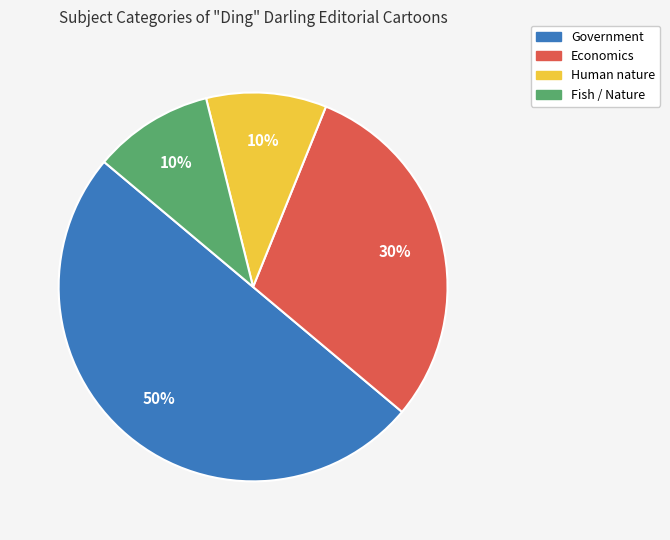

Which has a higher value, Human nature or Government?

Government